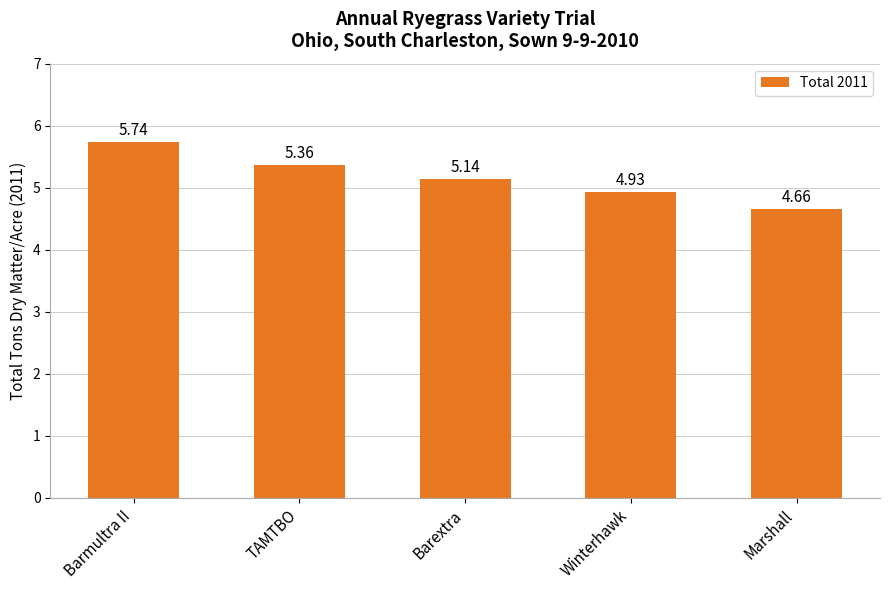

What is the label of the 1st bar from the left?

Barmultra II